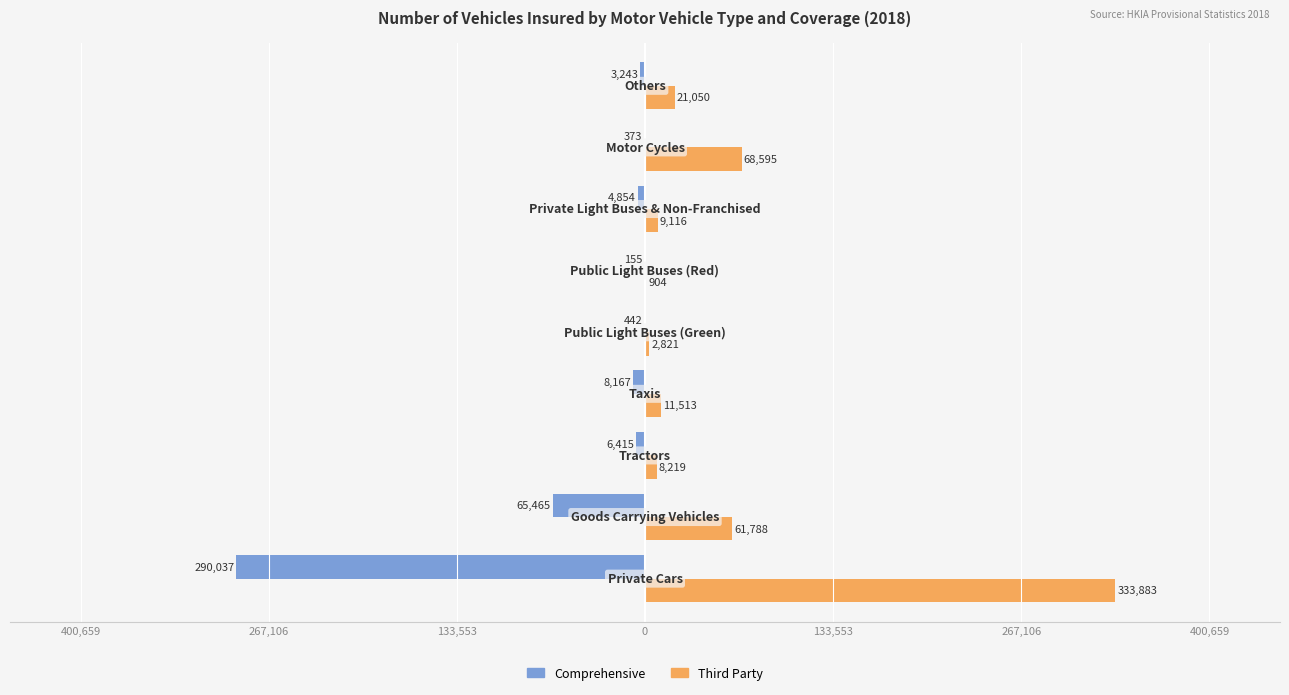

What is the maximum value shown in the chart?

333883